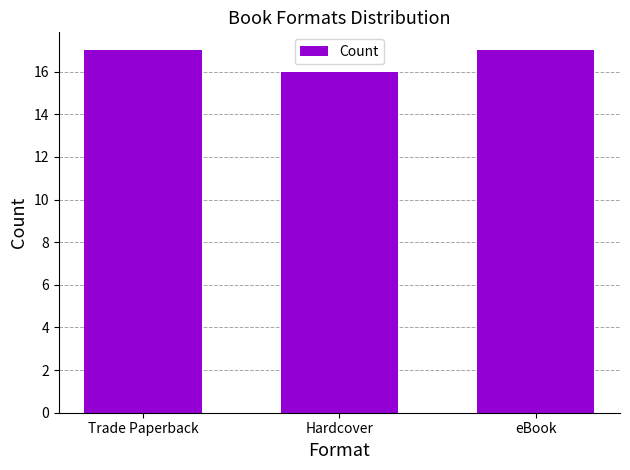

Which label corresponds to the smallest value in the chart?

Hardcover